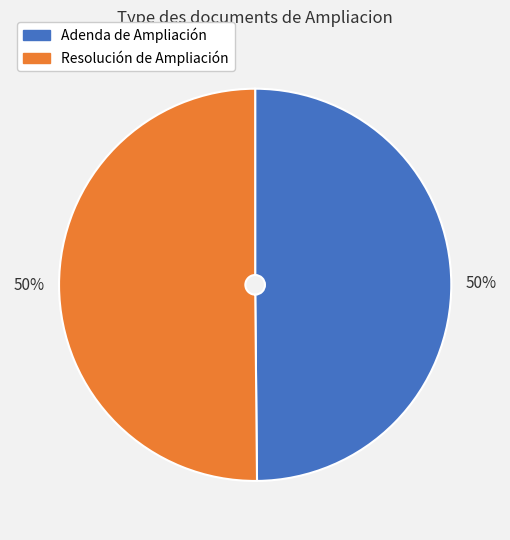

Is the sum of Adenda de Ampliación and Resolución de Ampliación greater than half?

Yes